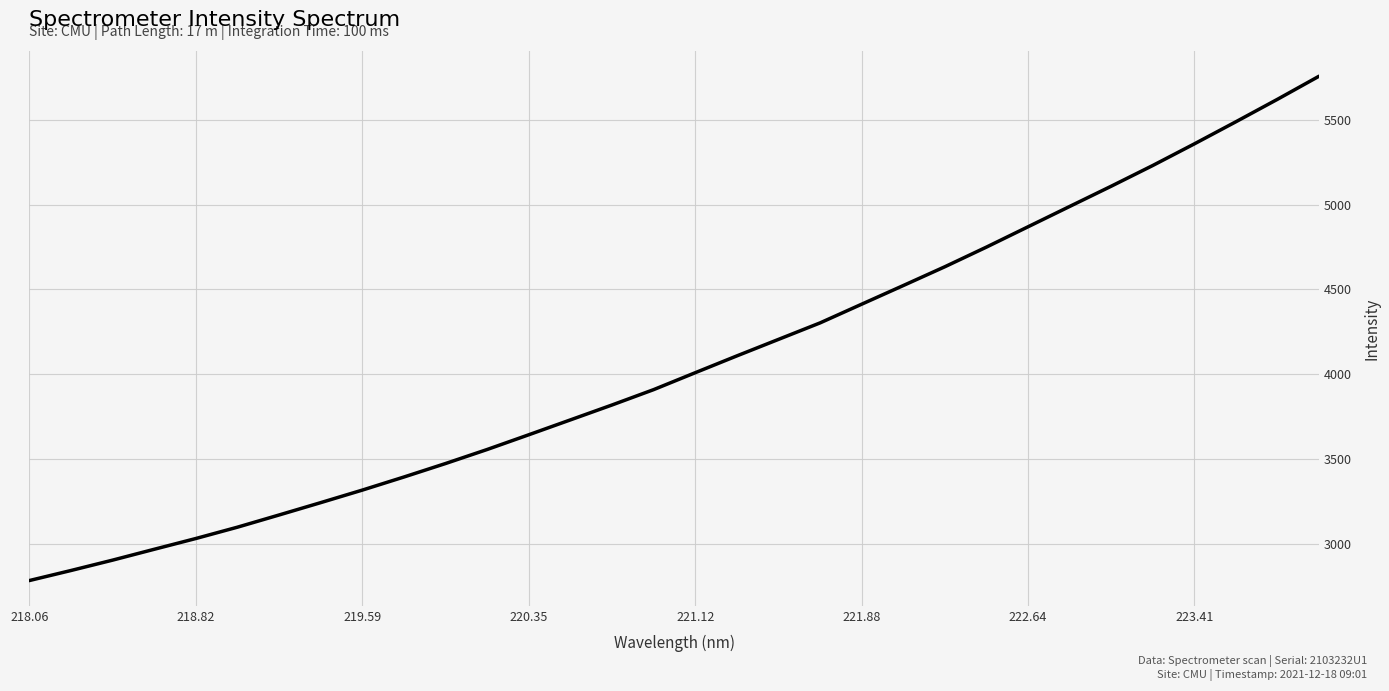

What is the difference between the maximum and minimum values?

2970.3